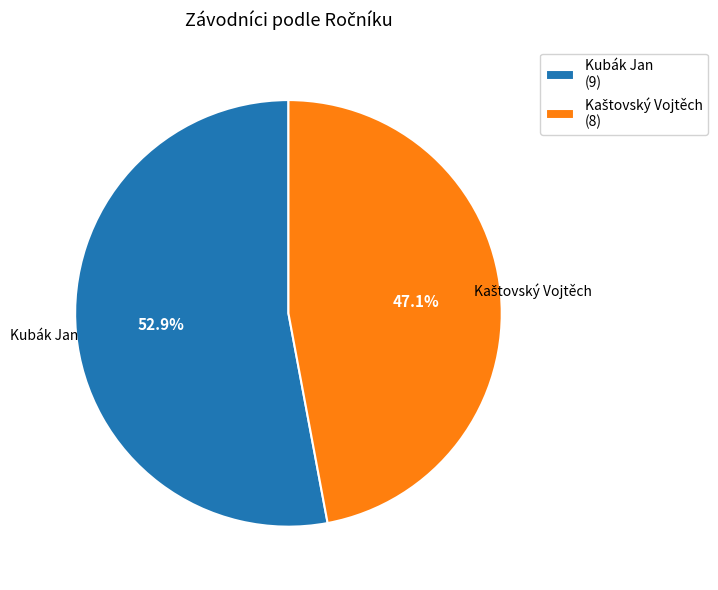

Is Kubák Jan (9) the majority of the pie?

Yes